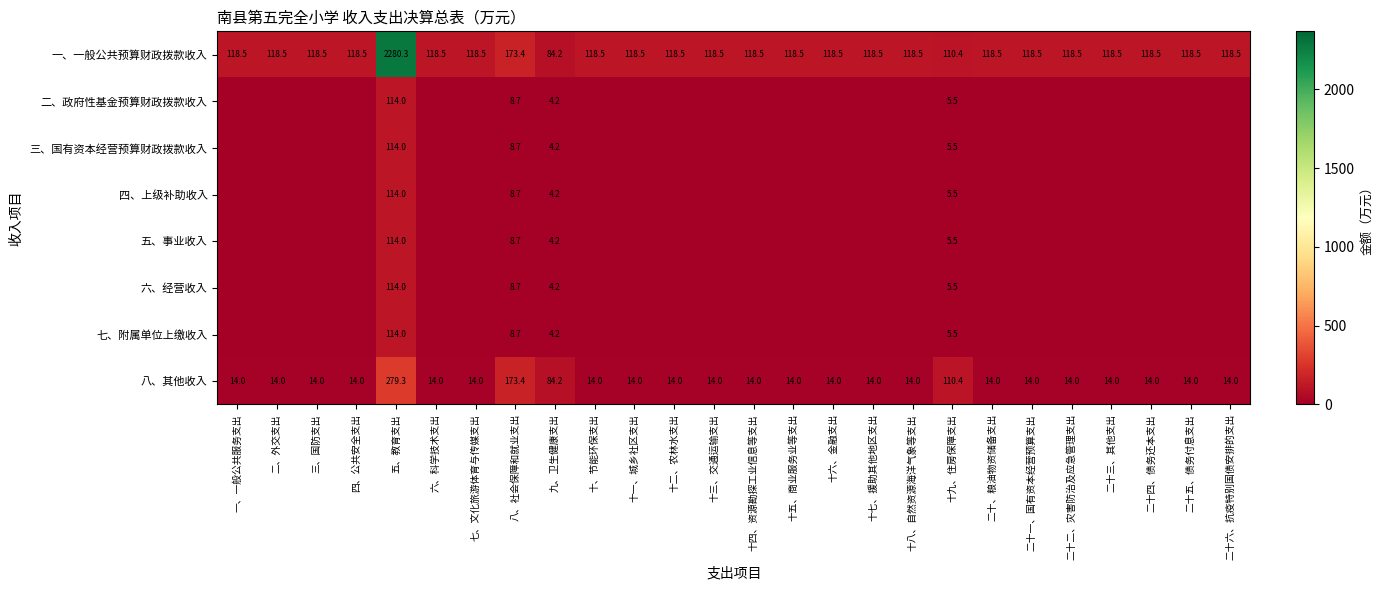

What is the difference between the highest and lowest values at 九、卫生健康支出?

80.0